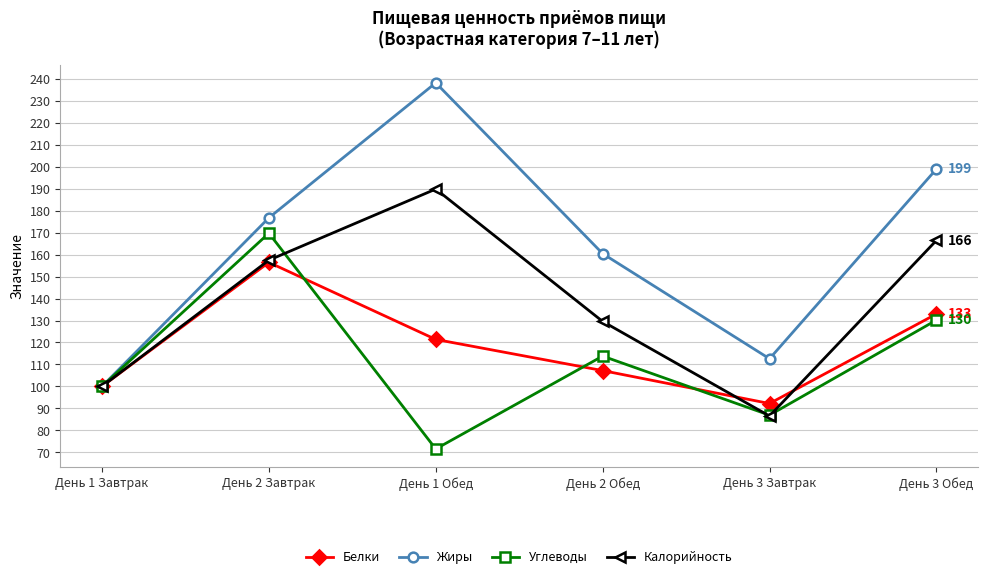

Reading left to right, what are all the values shown in this chart?

Белки: День 1 Завтрак=100.0	День 2 Завтрак=156.5	День 1 Обед=121.4	День 2 Обед=107.2	День 3 Завтрак=92.2	День 3 Обед=133.0
Жиры: День 1 Завтрак=100.0	День 2 Завтрак=176.8	День 1 Обед=238.3	День 2 Обед=160.5	День 3 Завтрак=112.6	День 3 Обед=199.0
Углеводы: День 1 Завтрак=100.0	День 2 Завтрак=169.8	День 1 Обед=71.5	День 2 Обед=113.8	День 3 Завтрак=86.9	День 3 Обед=130.2
Калорийность: День 1 Завтрак=100.0	День 2 Завтрак=157.5	День 1 Обед=189.9	День 2 Обед=129.6	День 3 Завтрак=86.5	День 3 Обед=166.5